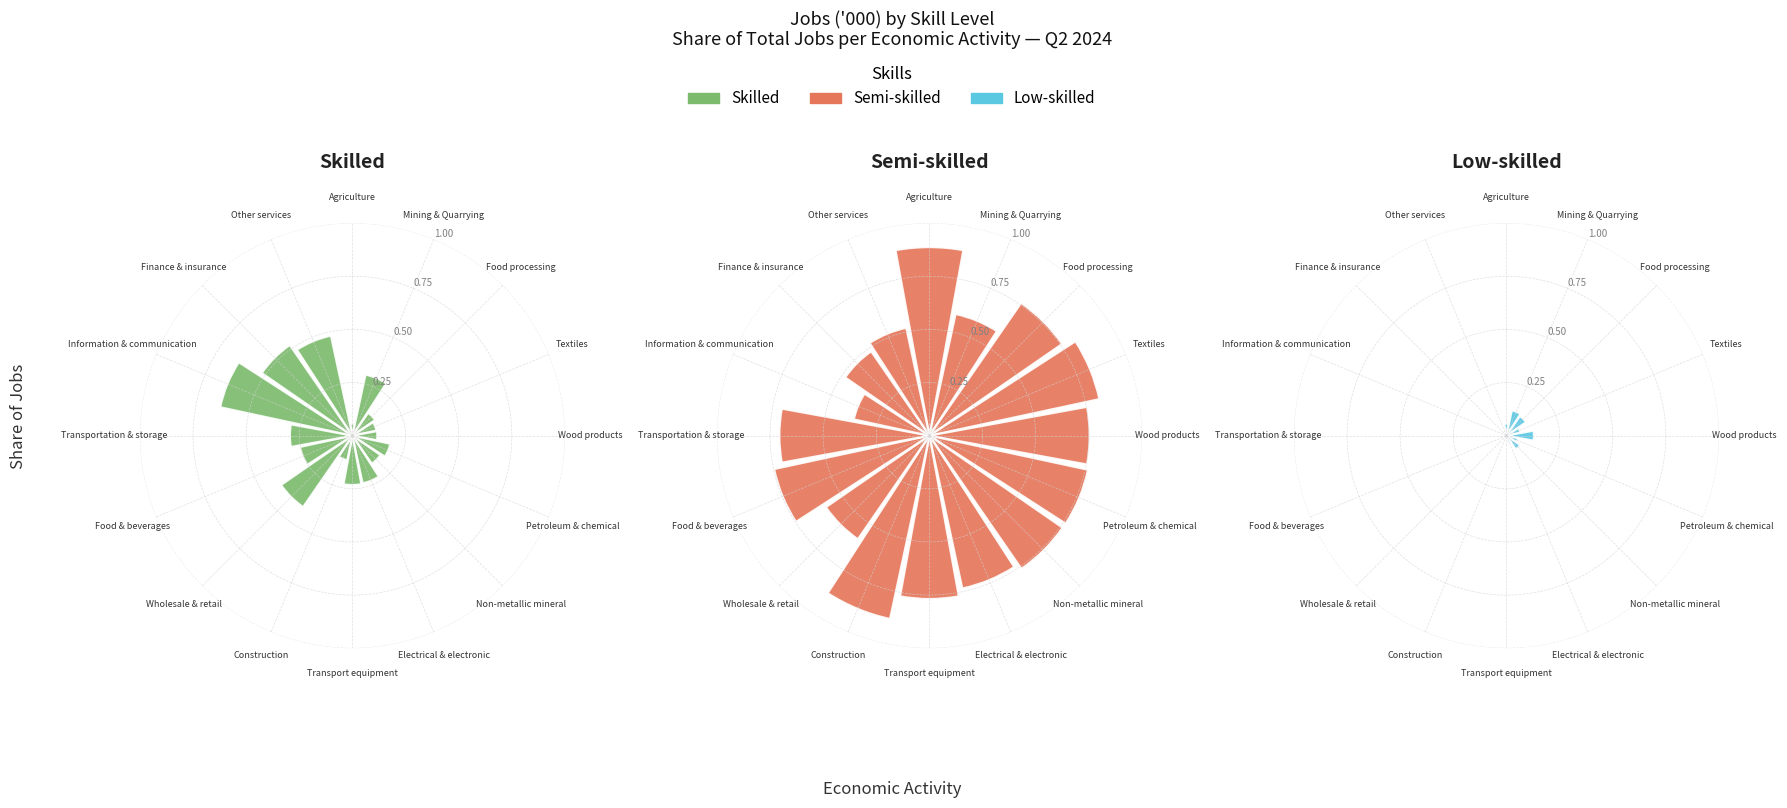

What is the total percentage of Construction and Transportation & storage?

9.8%